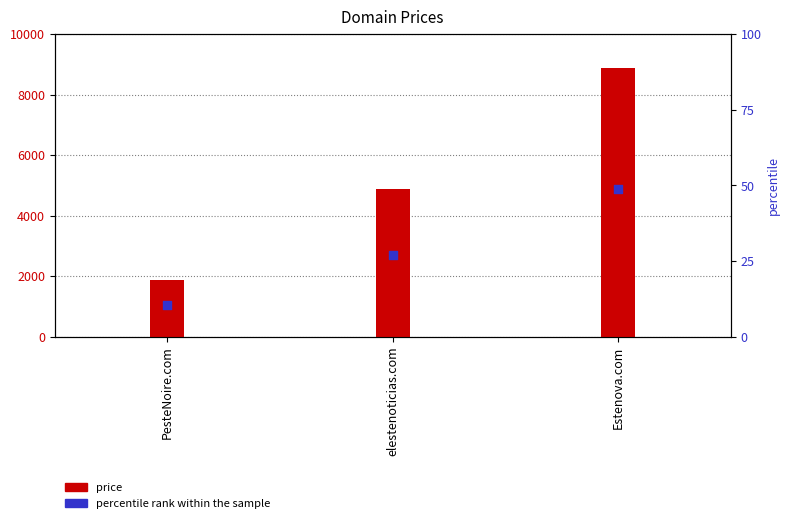

Which series has the largest total across all categories?

price